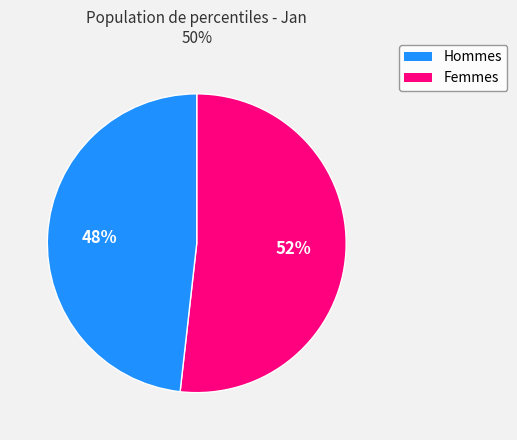

Is there a majority slice in this chart?

Yes